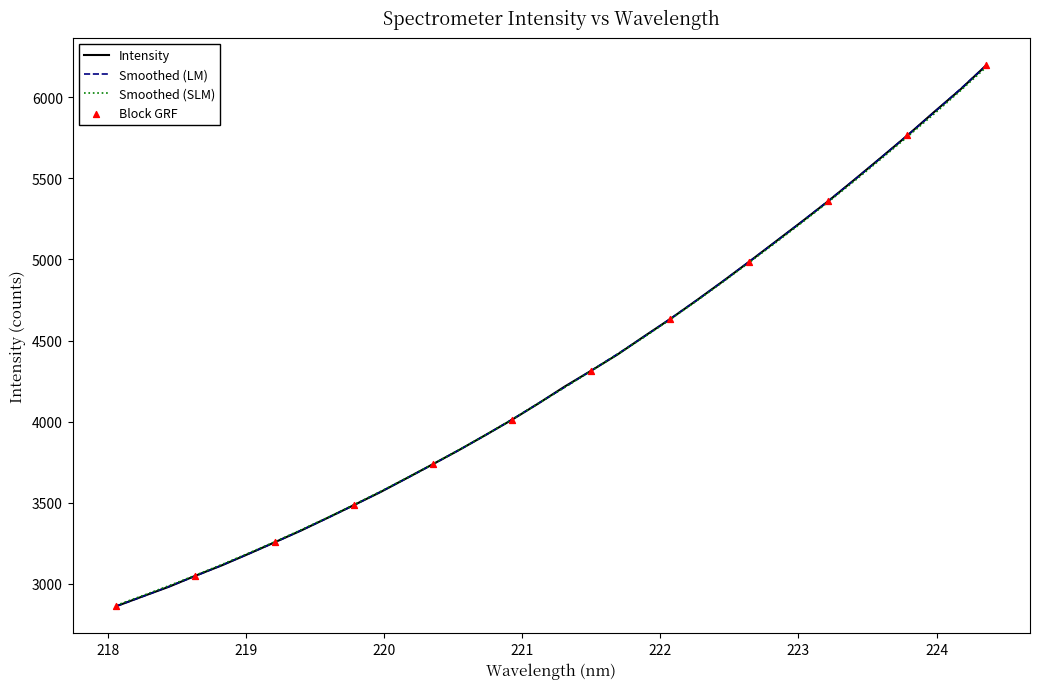

Which series has the widest spread of values?

Intensity